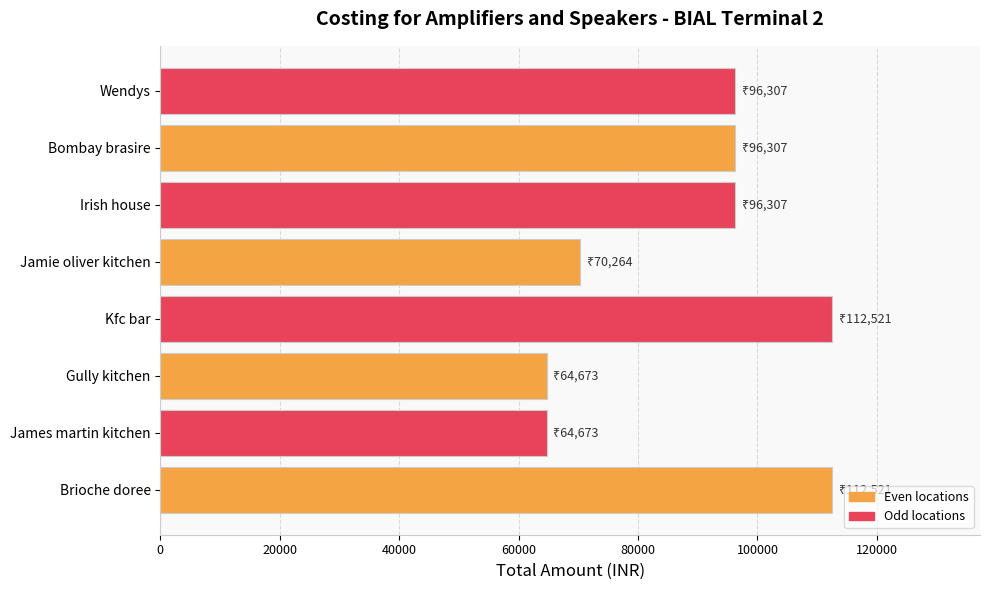

What is the difference between the maximum and minimum values?

47847.7